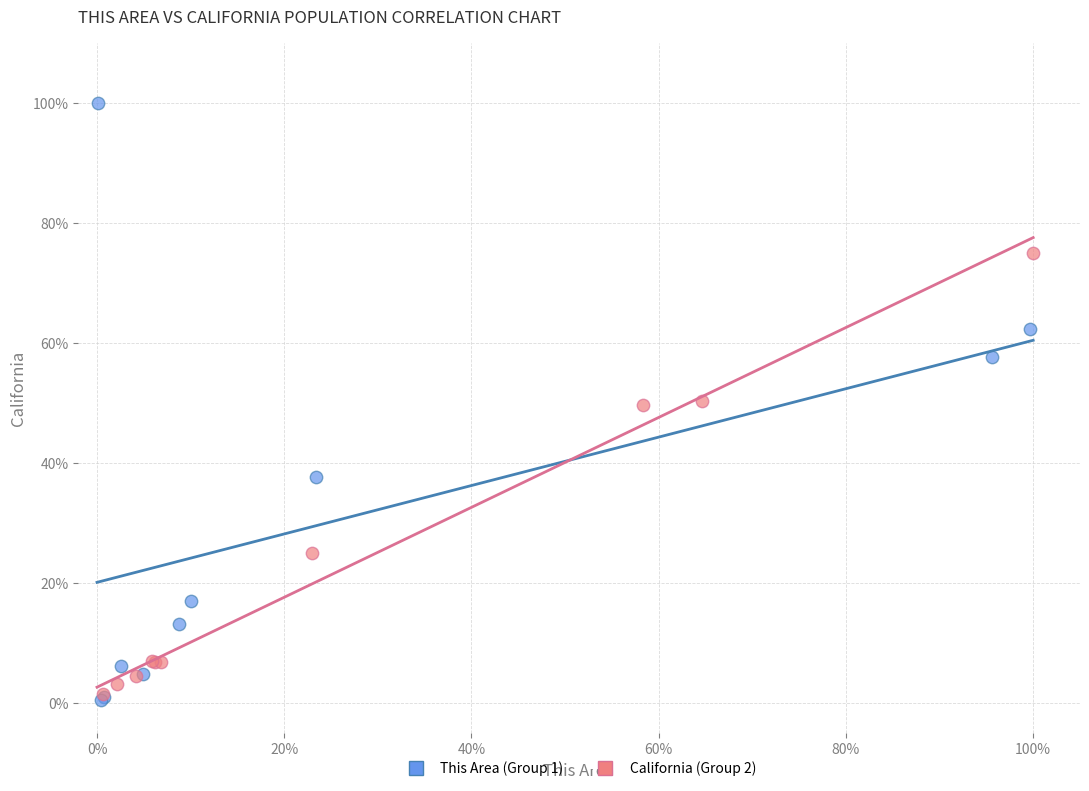

Which series contains the lowest Y value?

This Area (Group 1)